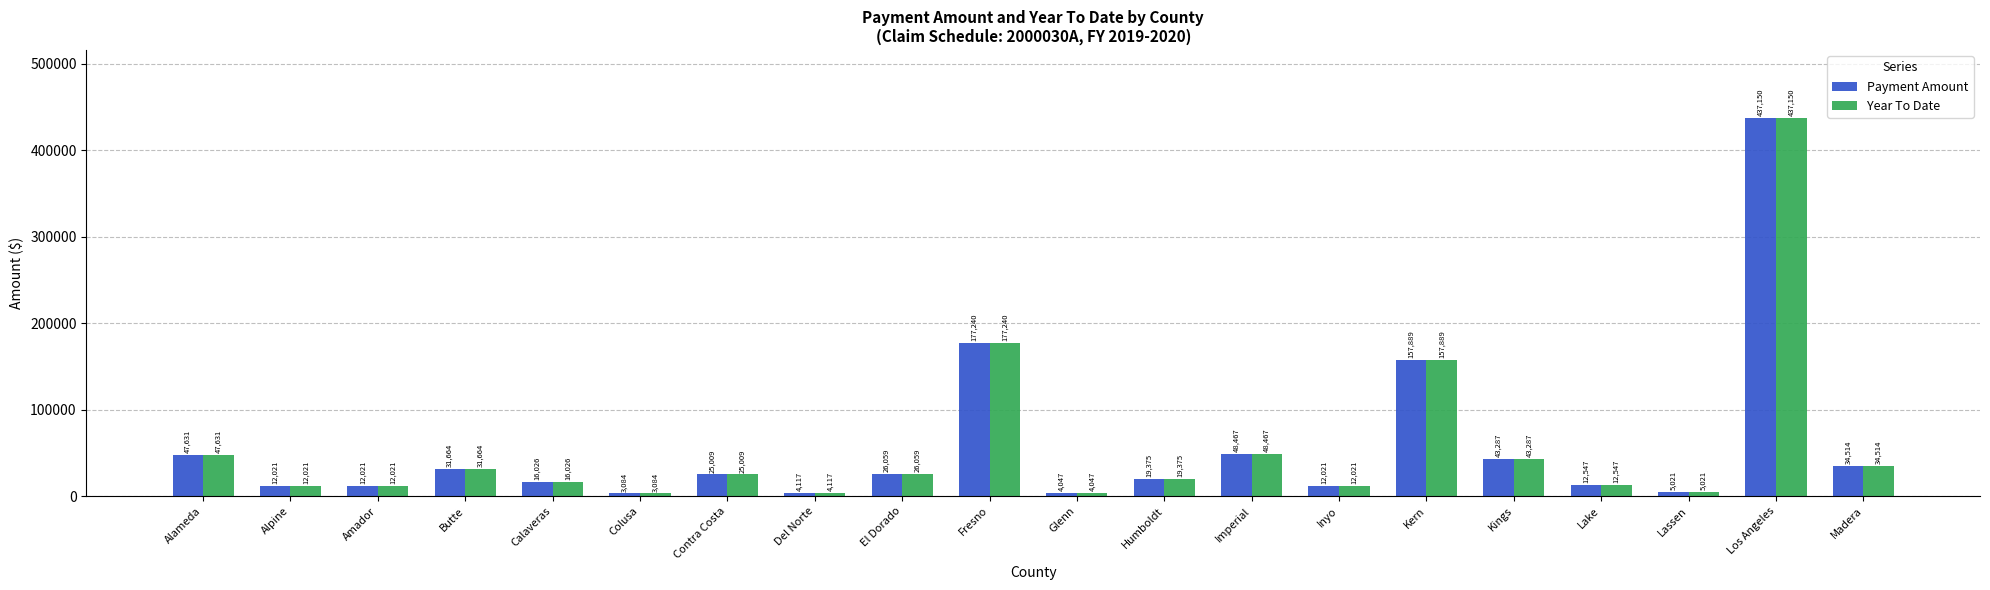

The Payment Amount series shows 220221.6 at Kern. True or false?

False